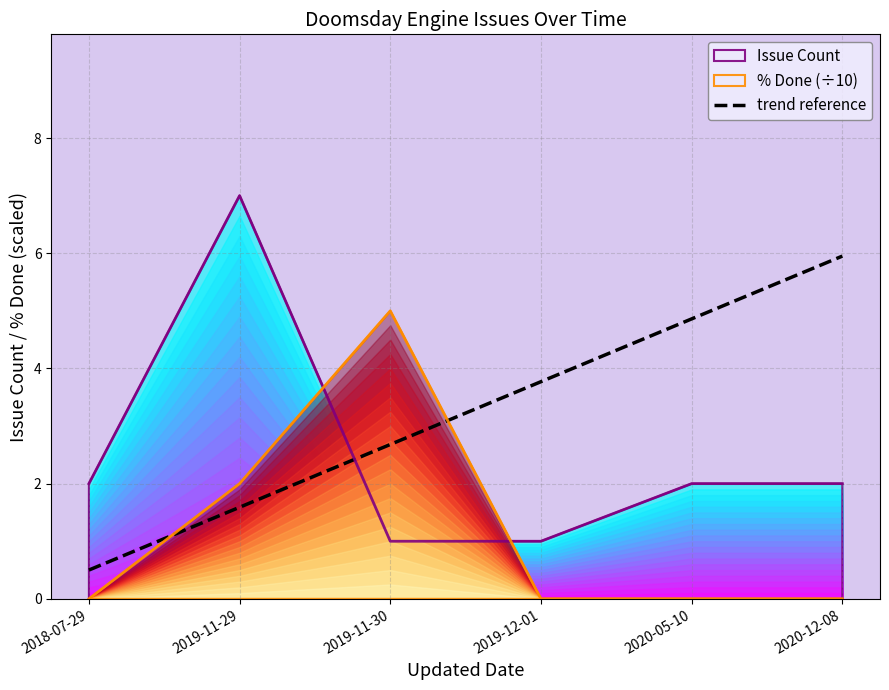

What is the maximum value shown in the chart?

6.0